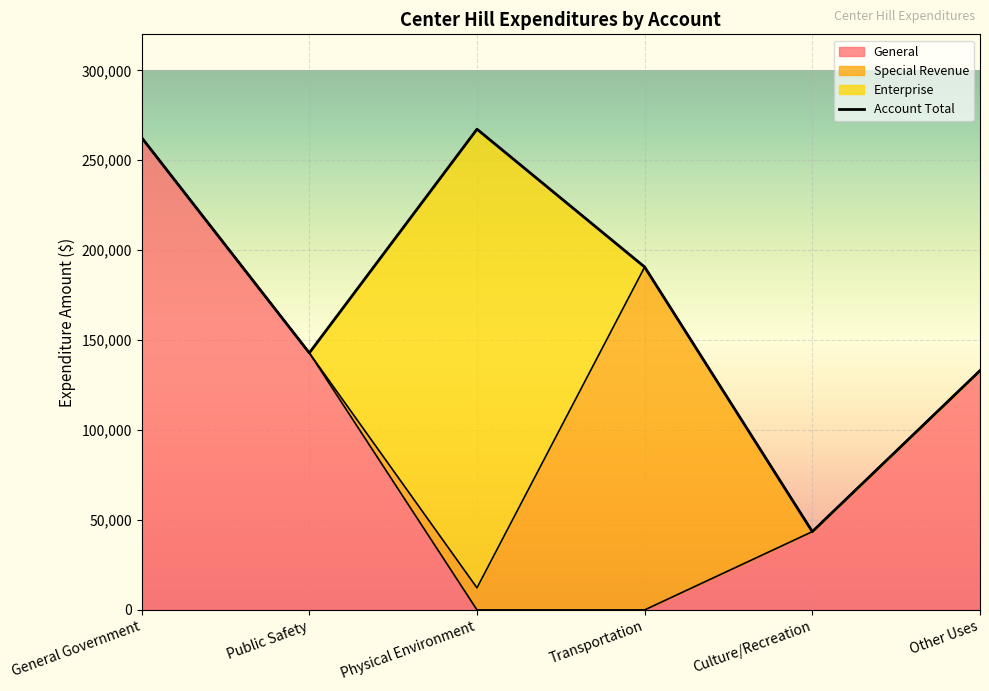

What is the label of the 5th point from the left?

Culture/Recreation